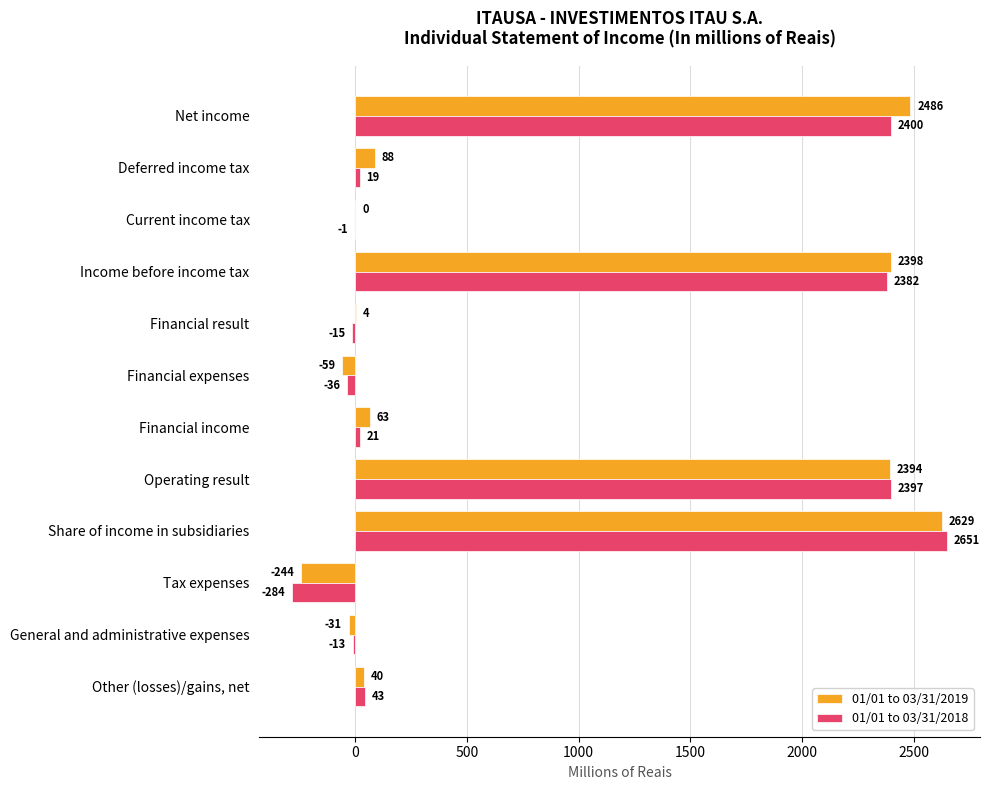

Read the 01/01 to 03/31/2019 value at Net income, to the nearest 50.

2500